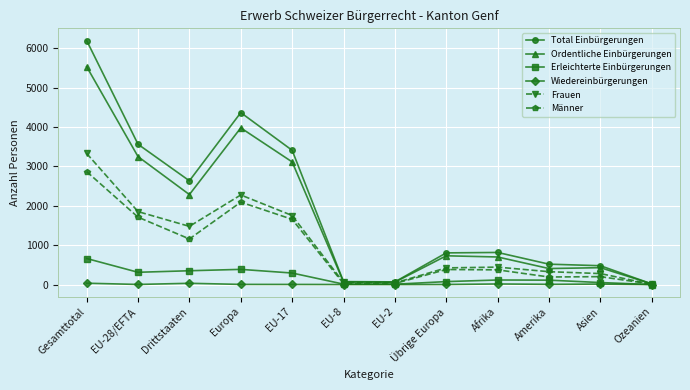

At which category is the sum across all series the highest?

Gesamttotal